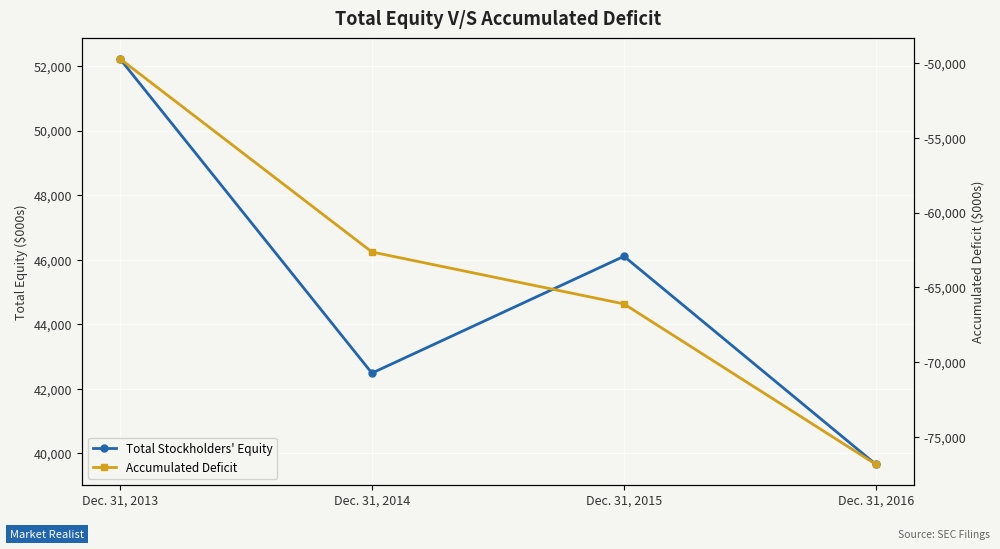

True or false: Total Stockholders' Equity and Accumulated Deficit cross at least once.

False